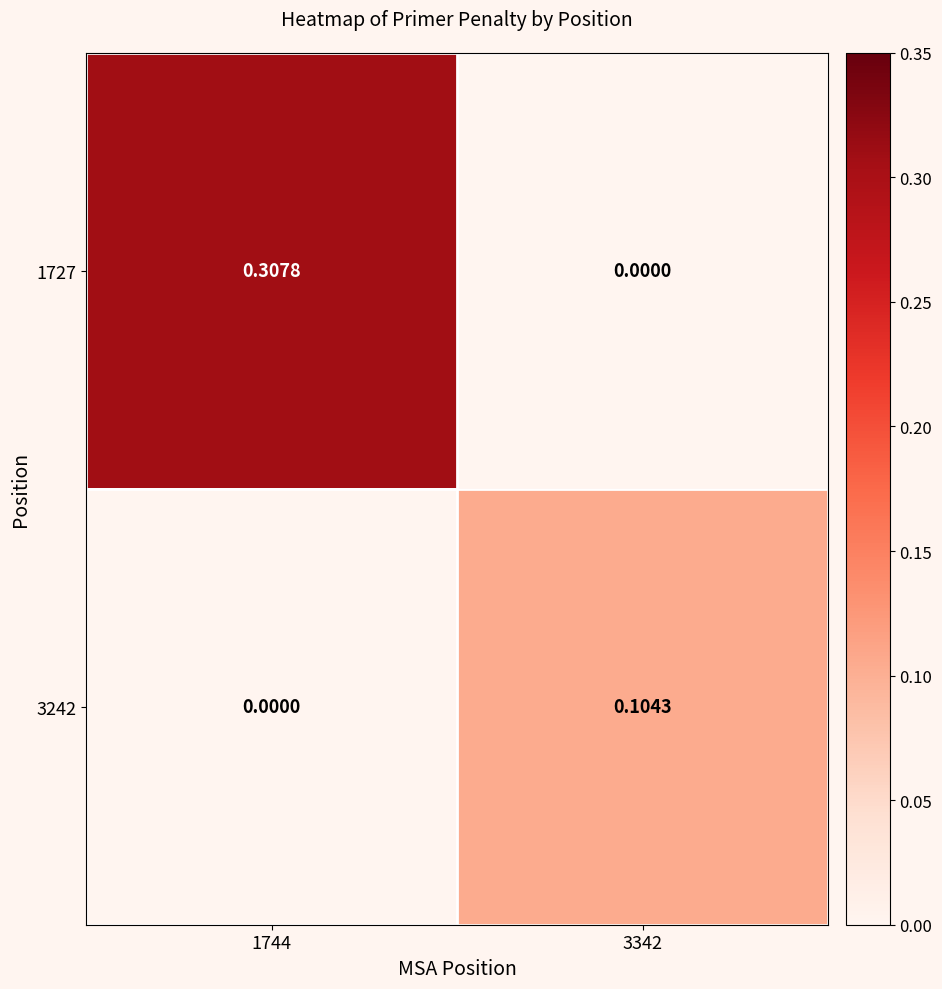

At how many categories does at least one series exceed 0?

2